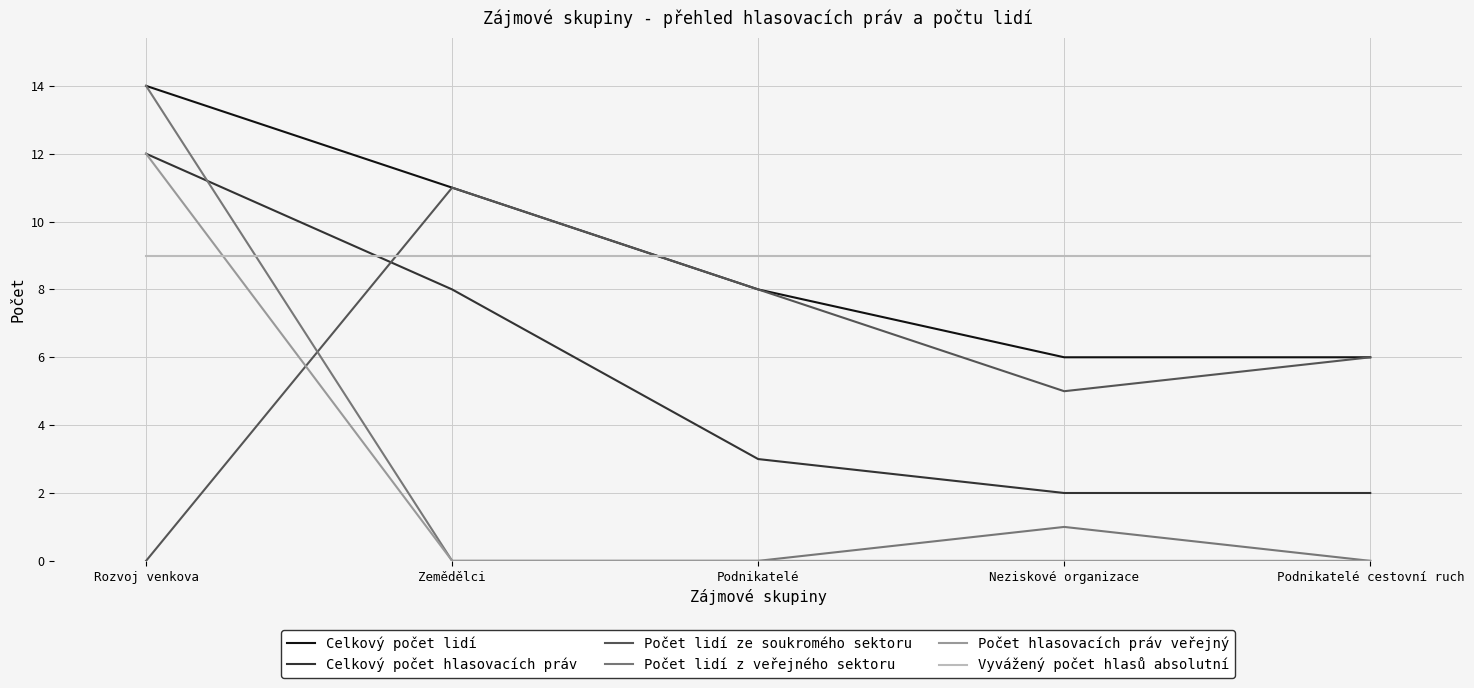

What position from the left is Podnikatelé cestovní ruch?

5